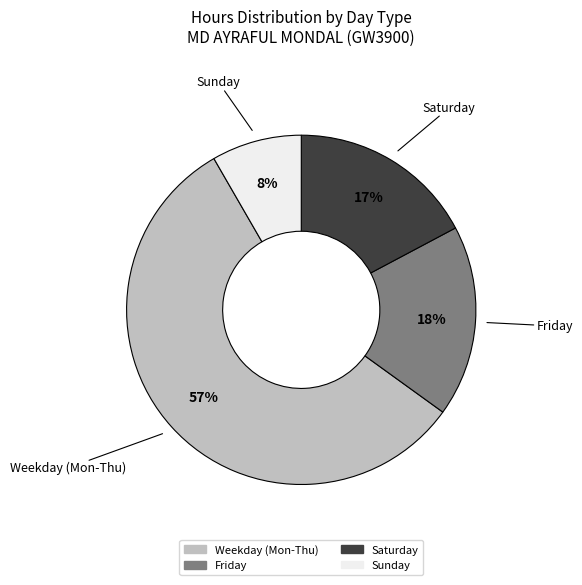

To the nearest percent, what is the average slice percentage?

25%